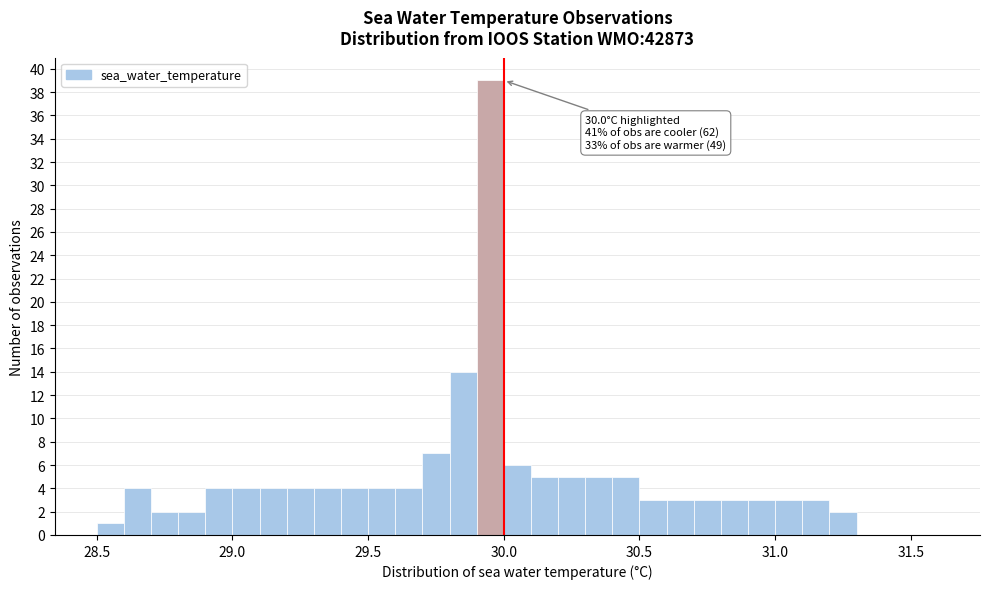

Read against the x-axis, roughly where is the centre of the tallest bar?

29.95